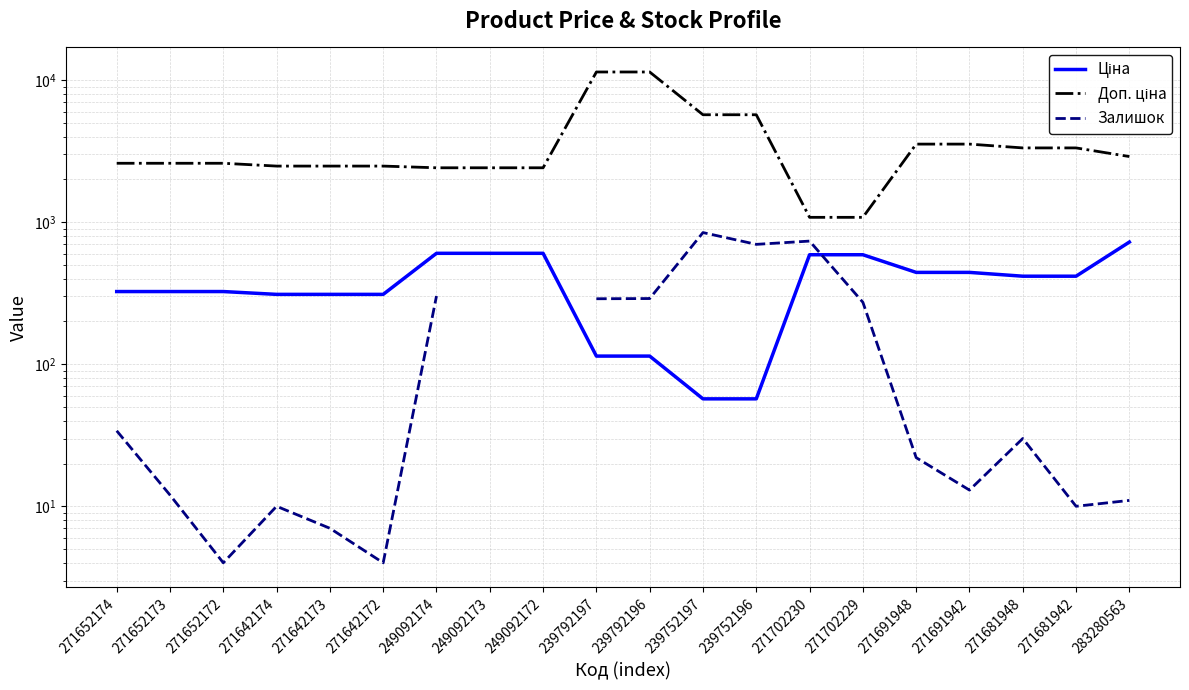

Where is Доп. ціна nearest to the value 6245?

239752197